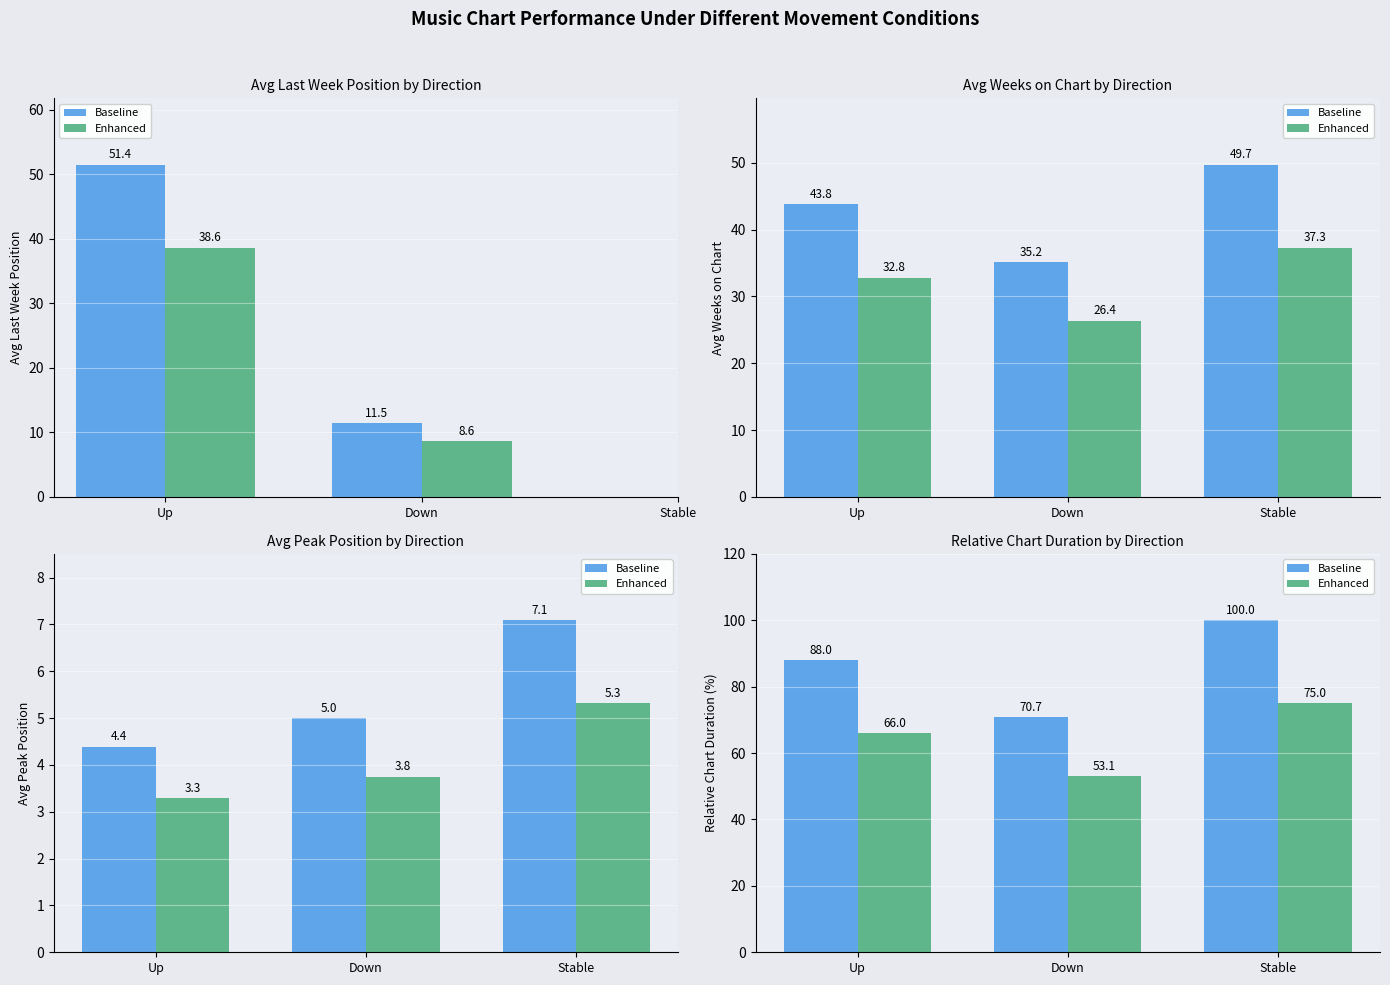

The value of Enhanced at Stable is 23.1. True or false?

False